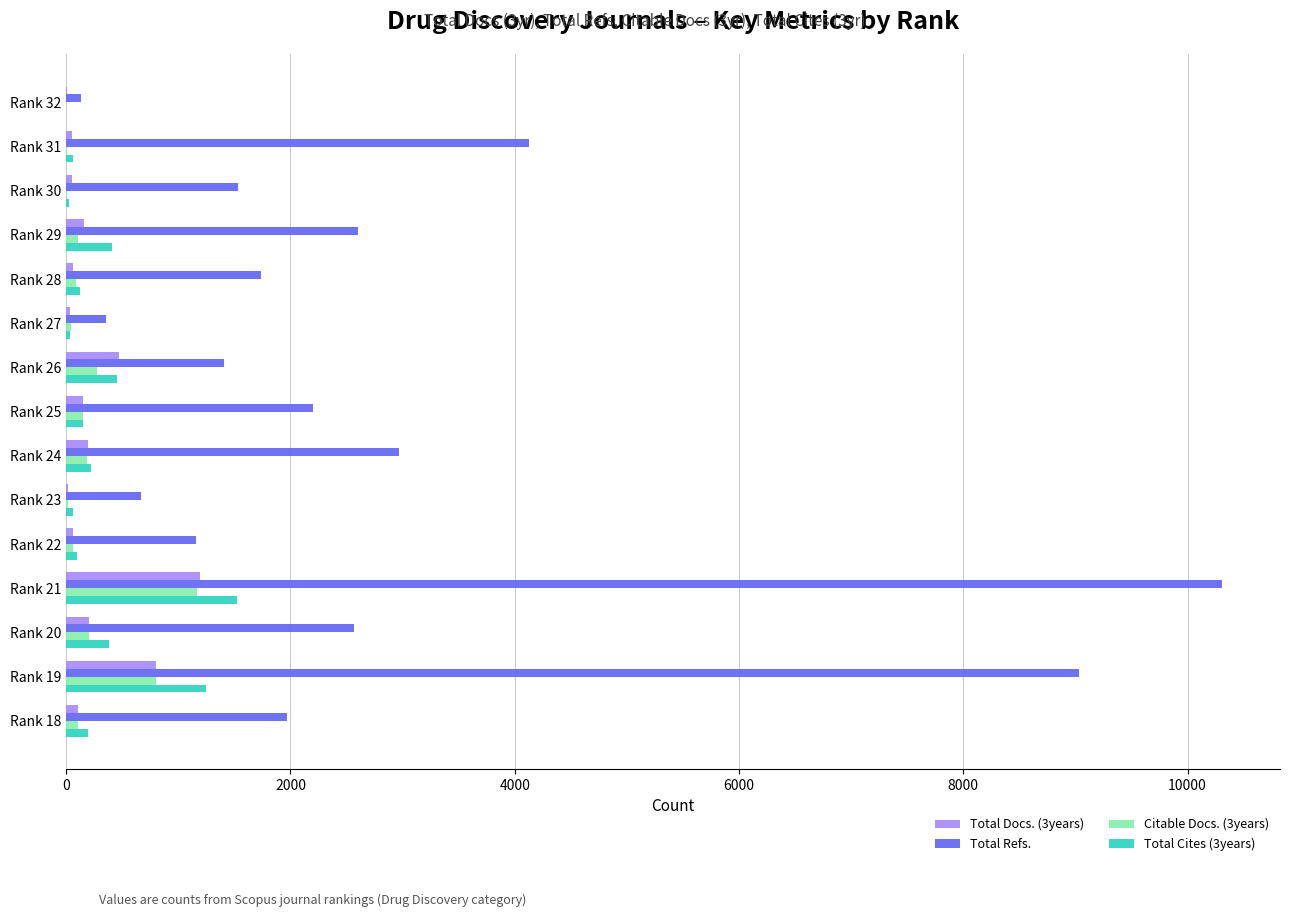

Which series has the widest spread of values?

Total Refs.